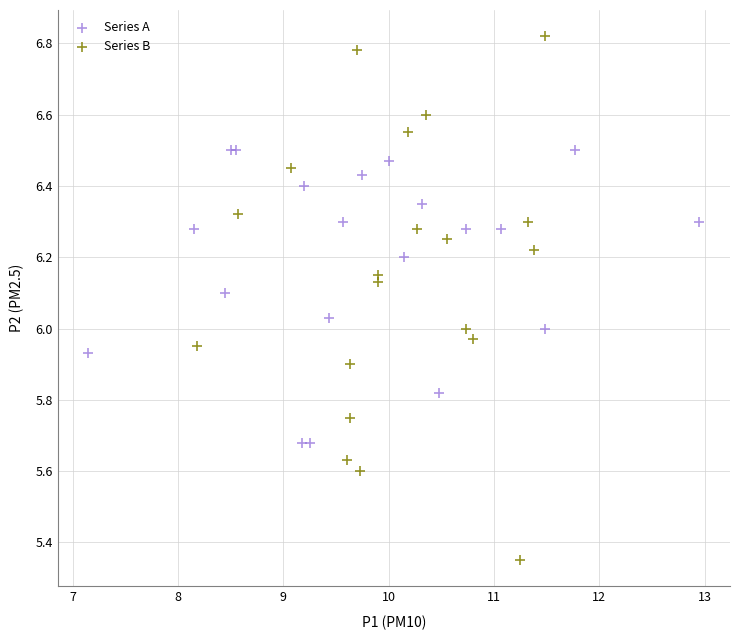

Which series contains the lowest Y value?

Series B